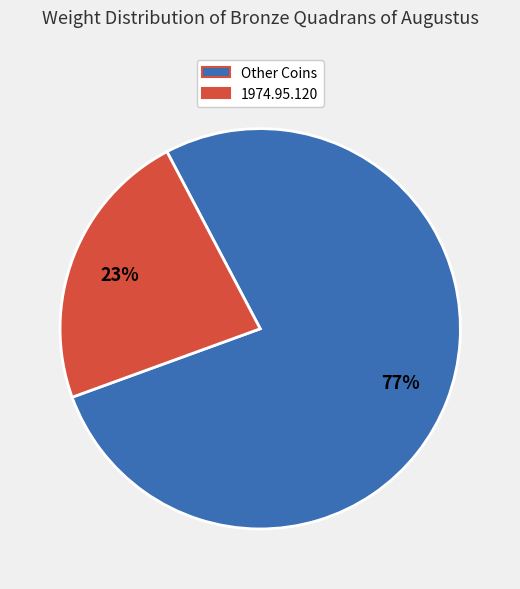

To the nearest percent, what is the difference between the largest and smallest slice percentages?

54%